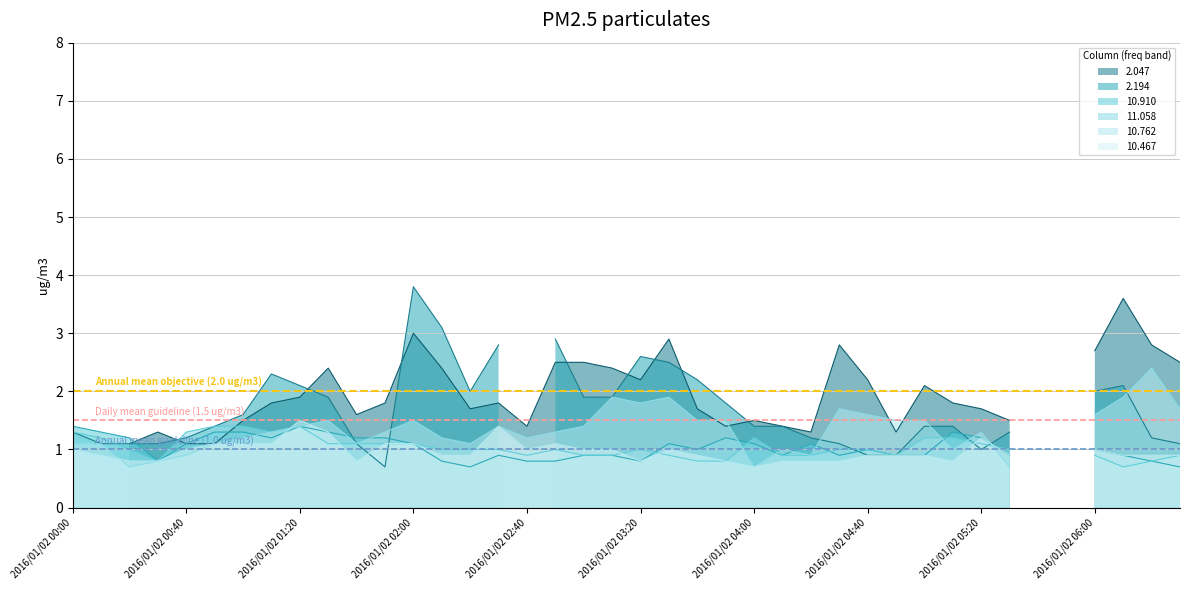

What is the value of the Annual mean obj (2.0) point at the 2nd from the left?

2.0